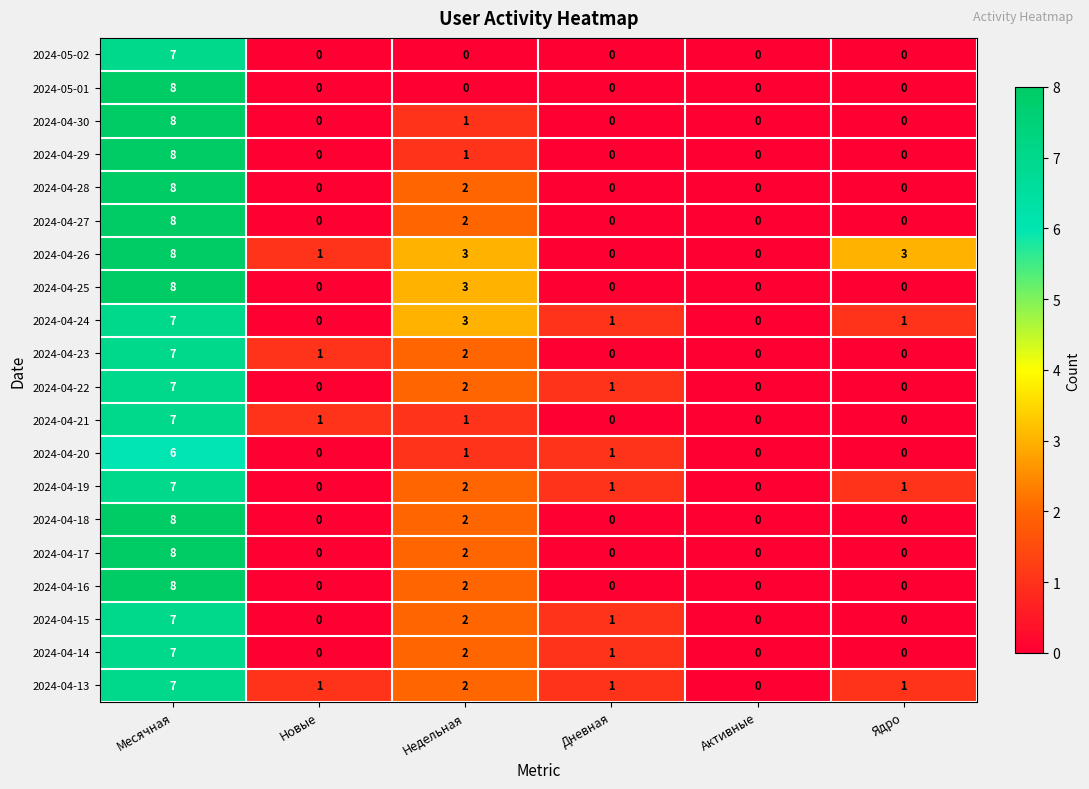

How many data points does each series have?

6